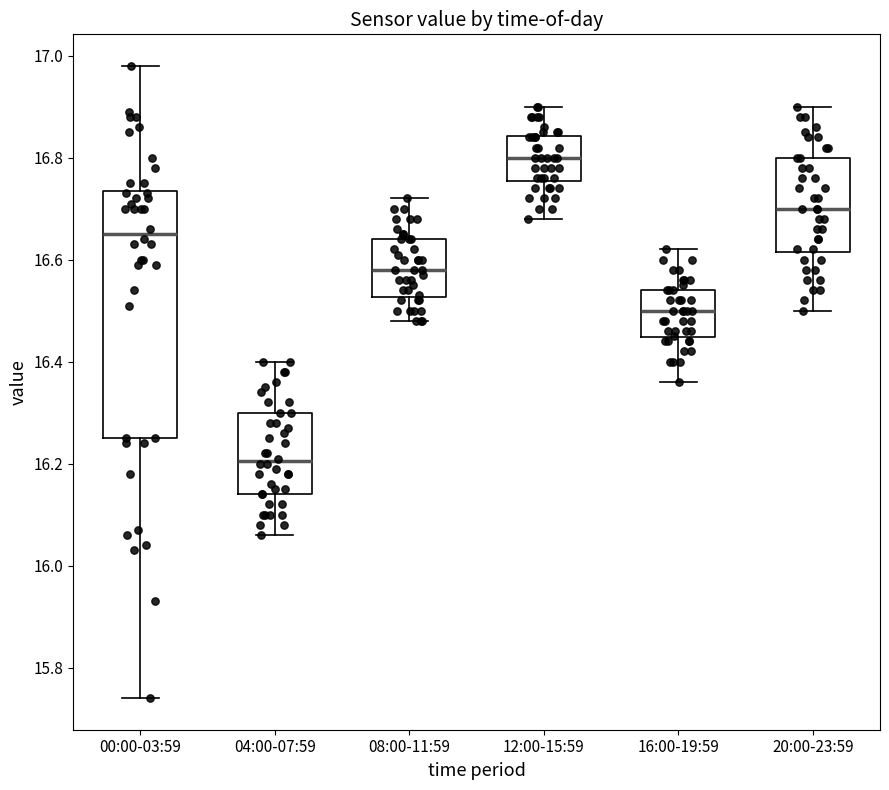

Which box's median line is the lowest?

04:00-07:59